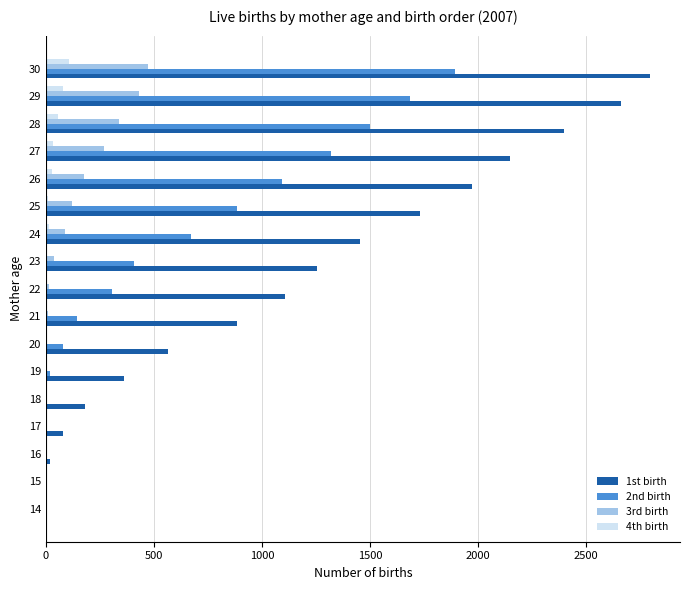

The value of 2nd birth at 30 is 1894. True or false?

True